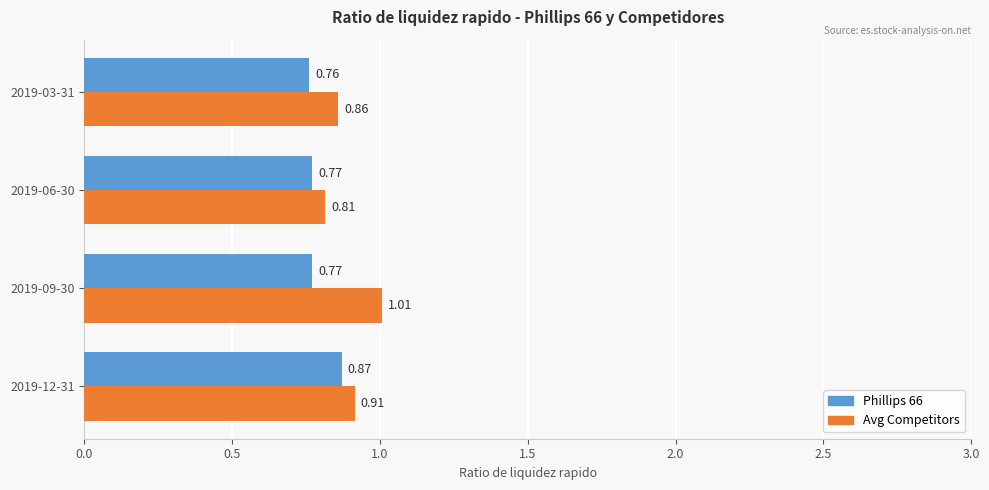

Which series changed the most between 2019-12-31 and 2019-03-31?

Phillips 66